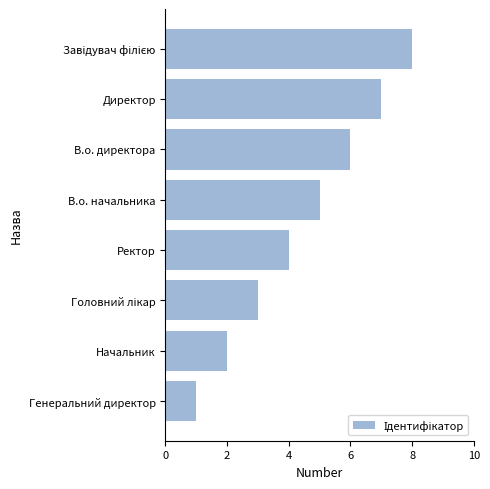

What is the change in value from Ректор to В.о. директора?

+2